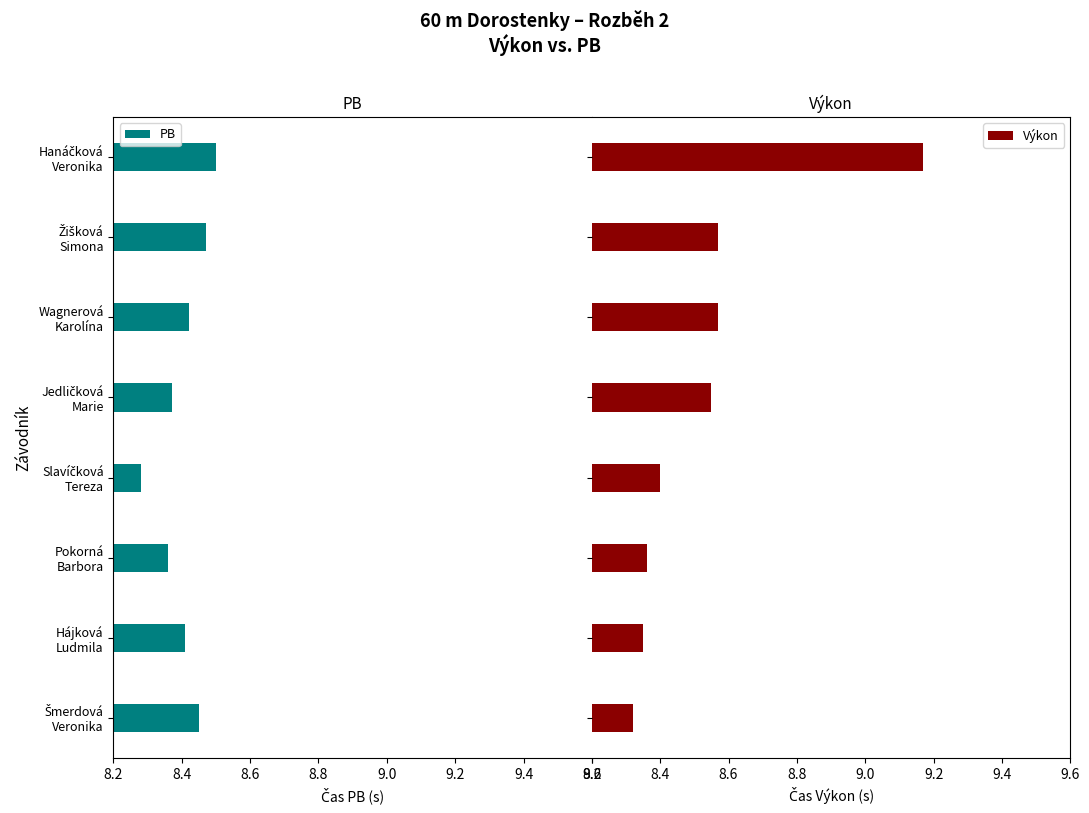

What are all the series names shown in the legend?

PB, Výkon